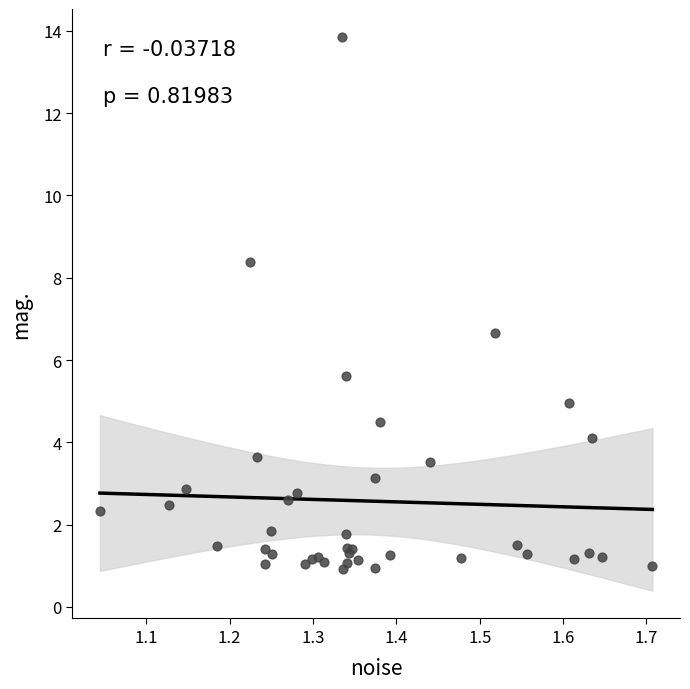

What Y value in the scatter plot is closest to 7?

6.6